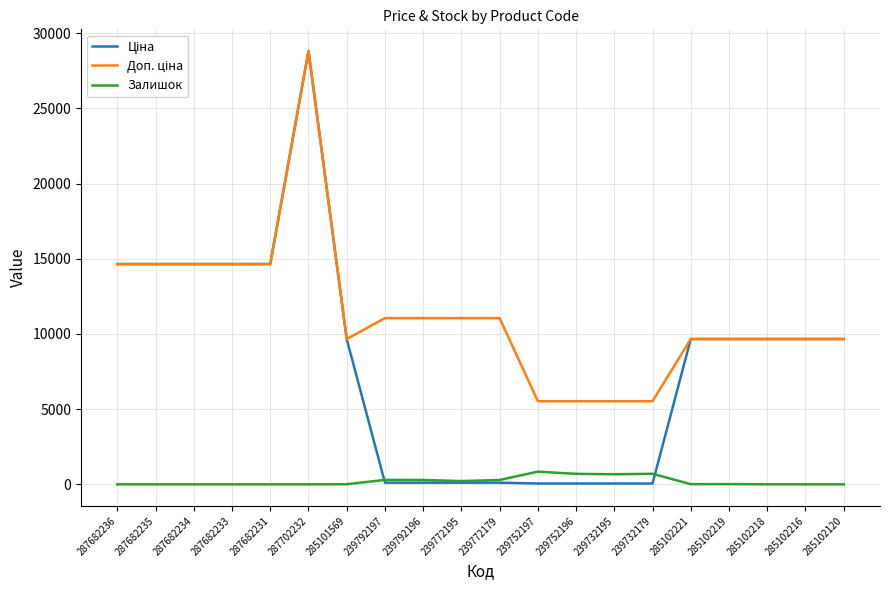

At which category is the sum across all series the highest?

287702232